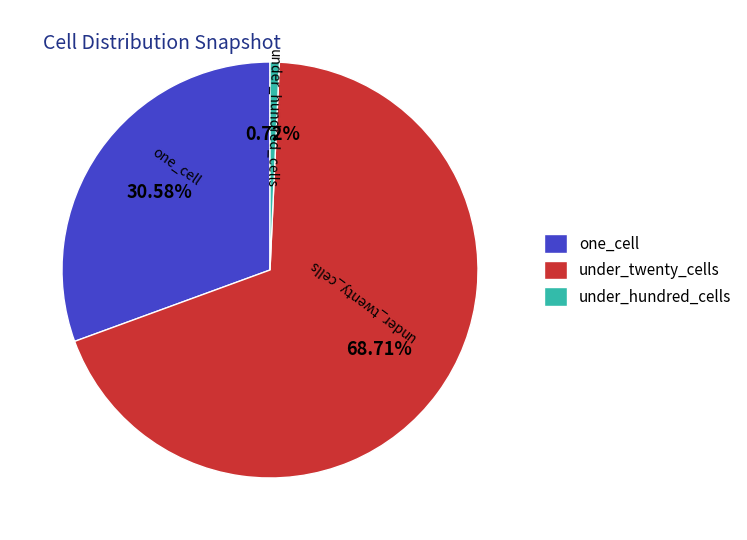

To the nearest percent, what is the difference between the under_hundred_cells and under_twenty_cells slice percentages?

68%